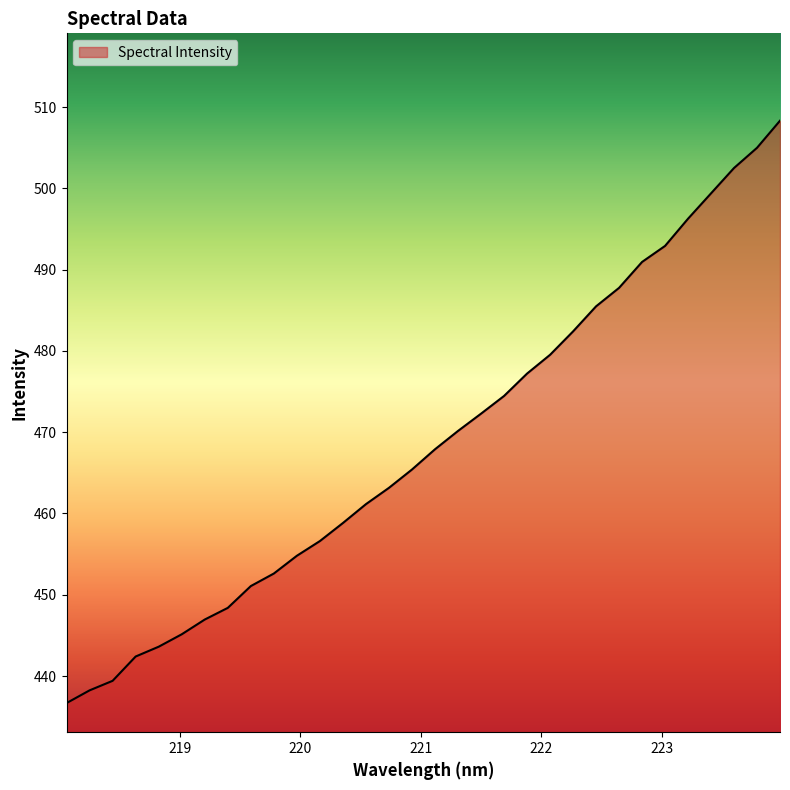

What is the greatest value displayed?

508.3